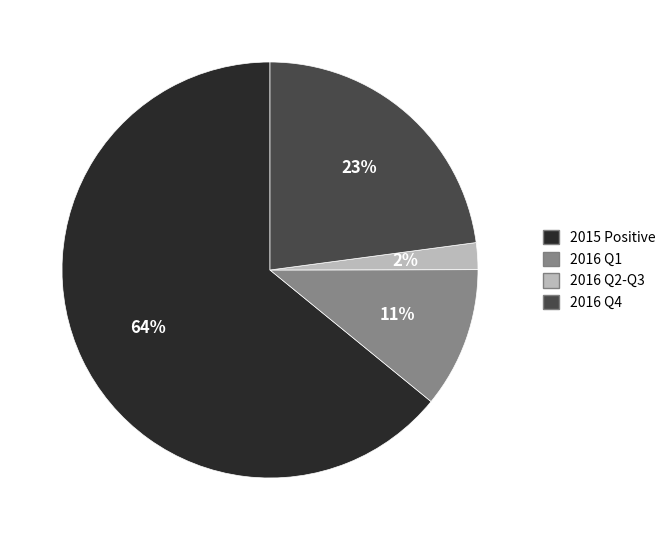

To the nearest percent, what is the average slice percentage?

25%